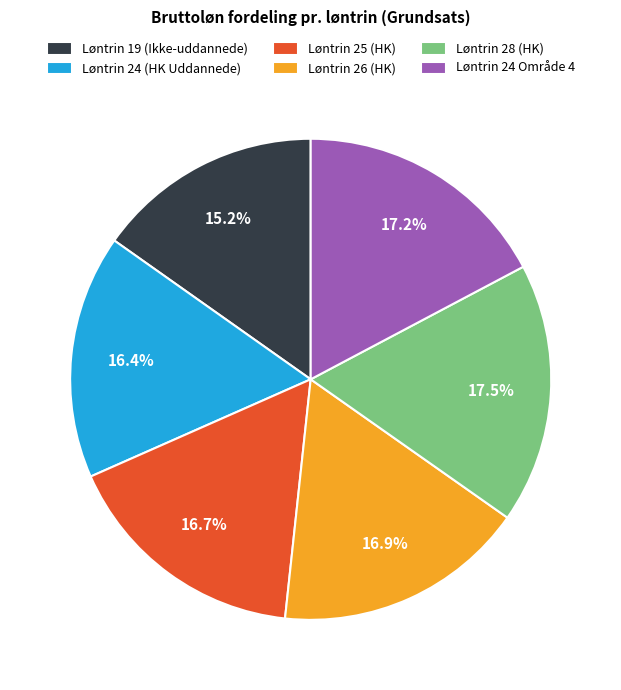

Which slice is the smallest?

Løntrin 19 (Ikke-uddannede)